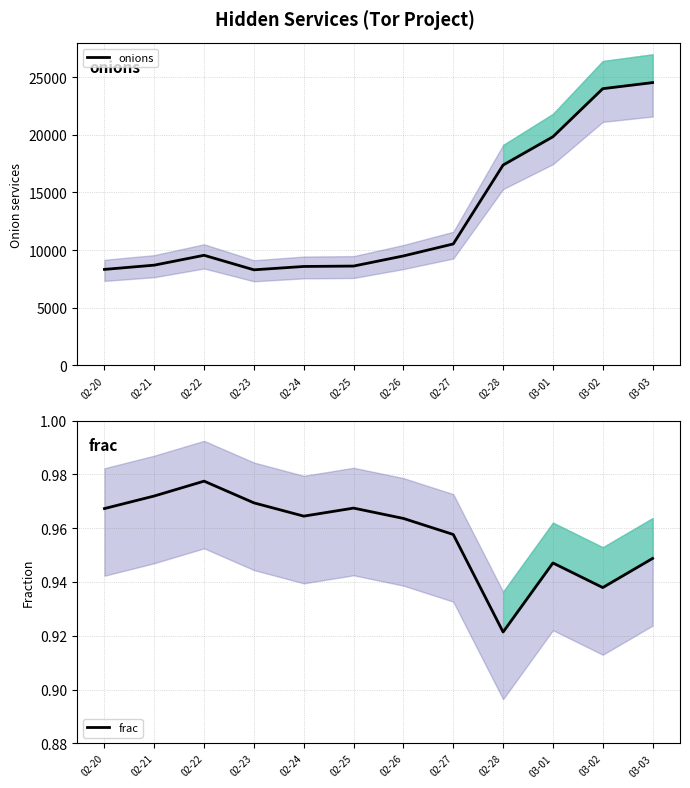

List the series in order of their overall mean, highest first.

onions, frac